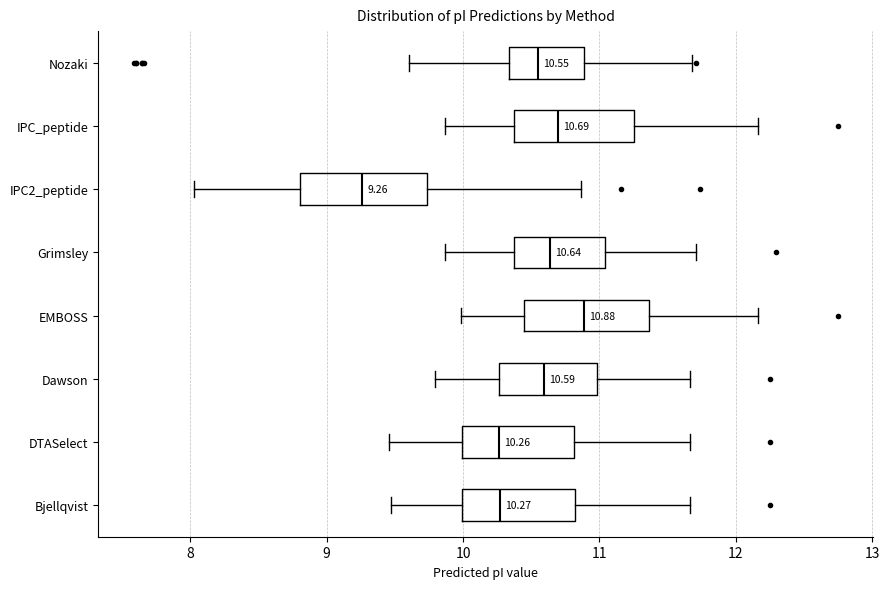

Which box has the furthest to the left median line?

IPC2_peptide